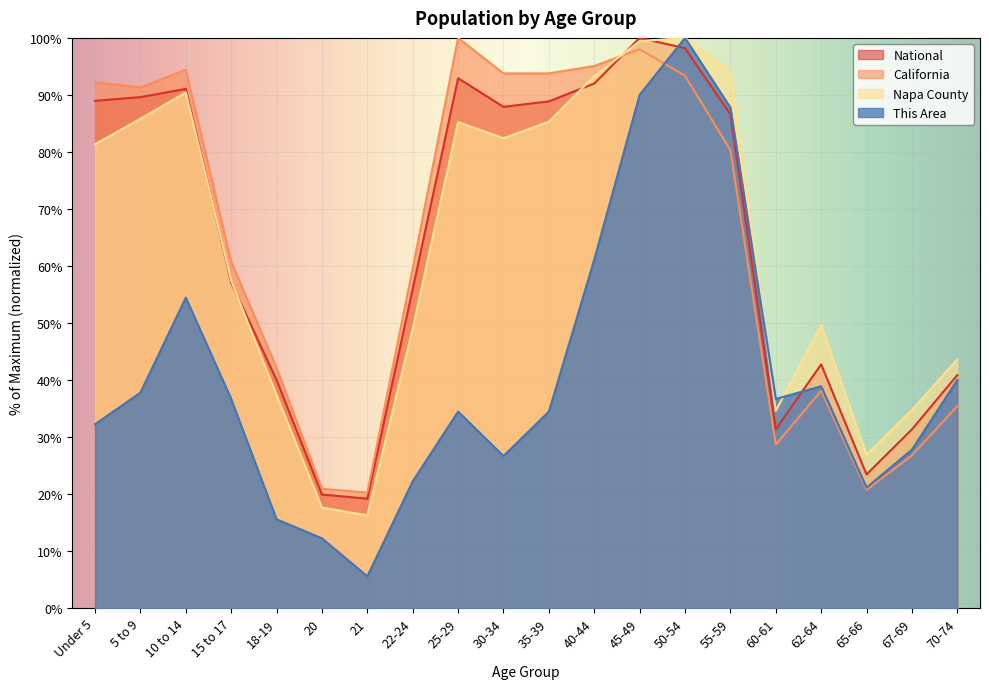

Rank the series by their maximum value, from lowest to highest.

This Area, Napa County, California, National